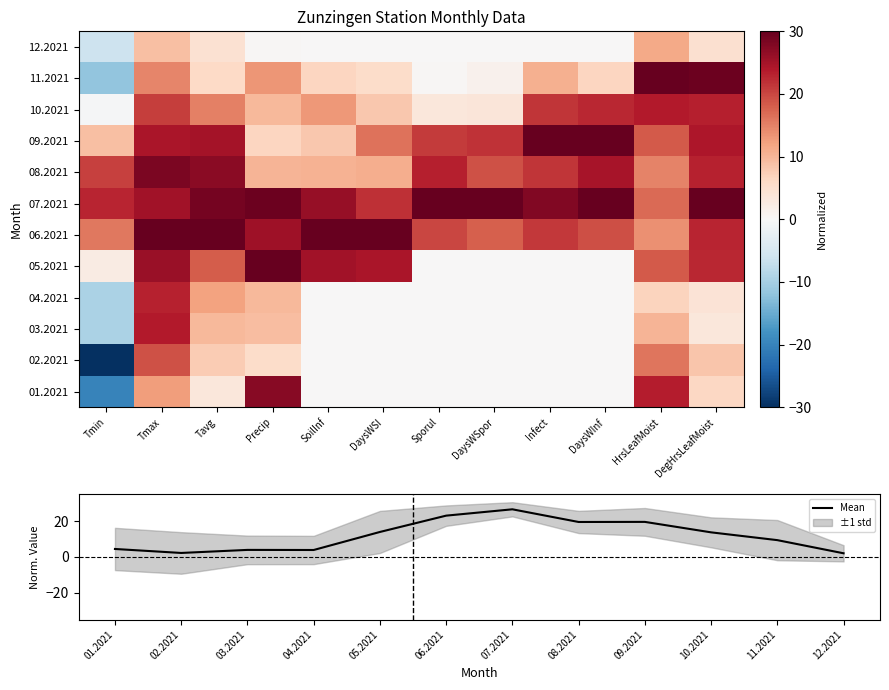

Is it true that Mean equals 3.9 at 03.2021?

True